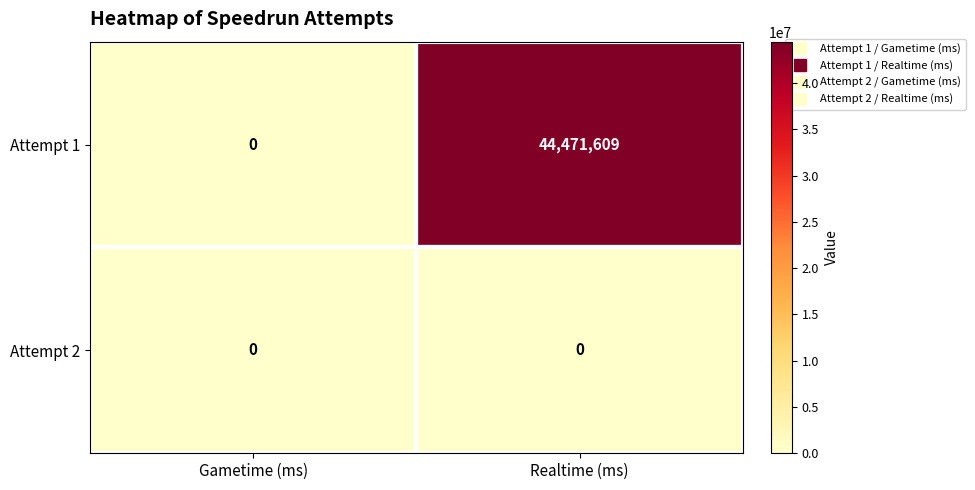

What is the total value across all series at Realtime (ms)?

44471609